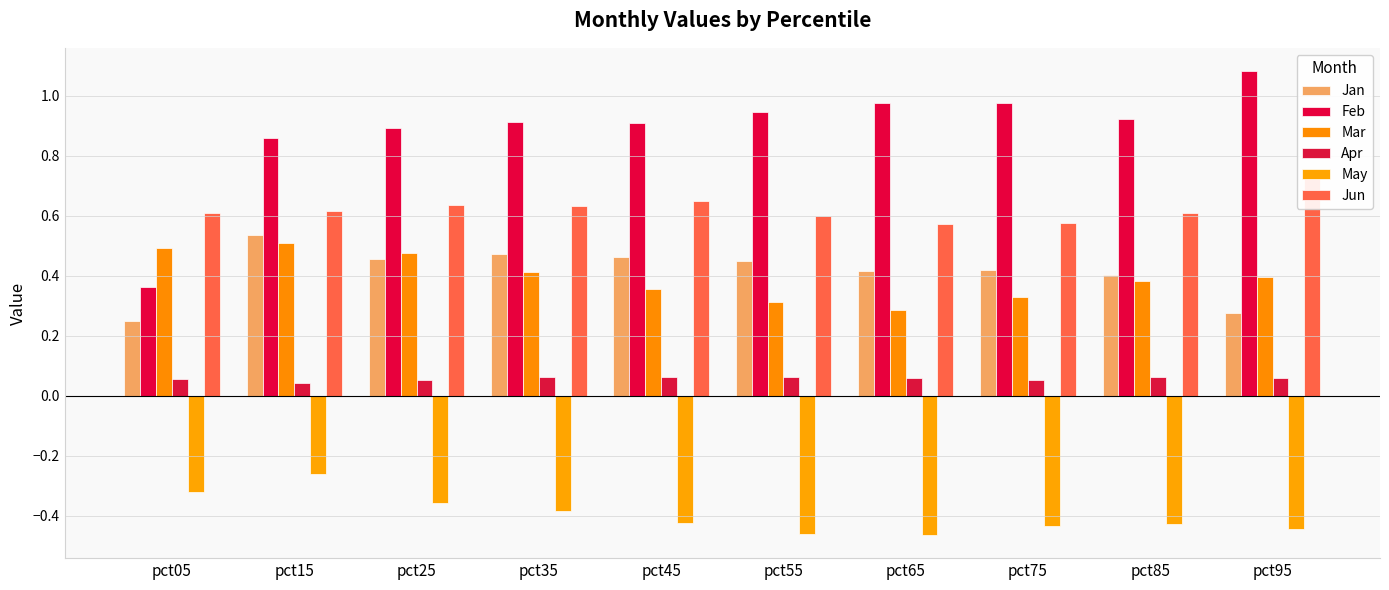

What is the sum of the Apr values at pct75 and pct15?

0.1